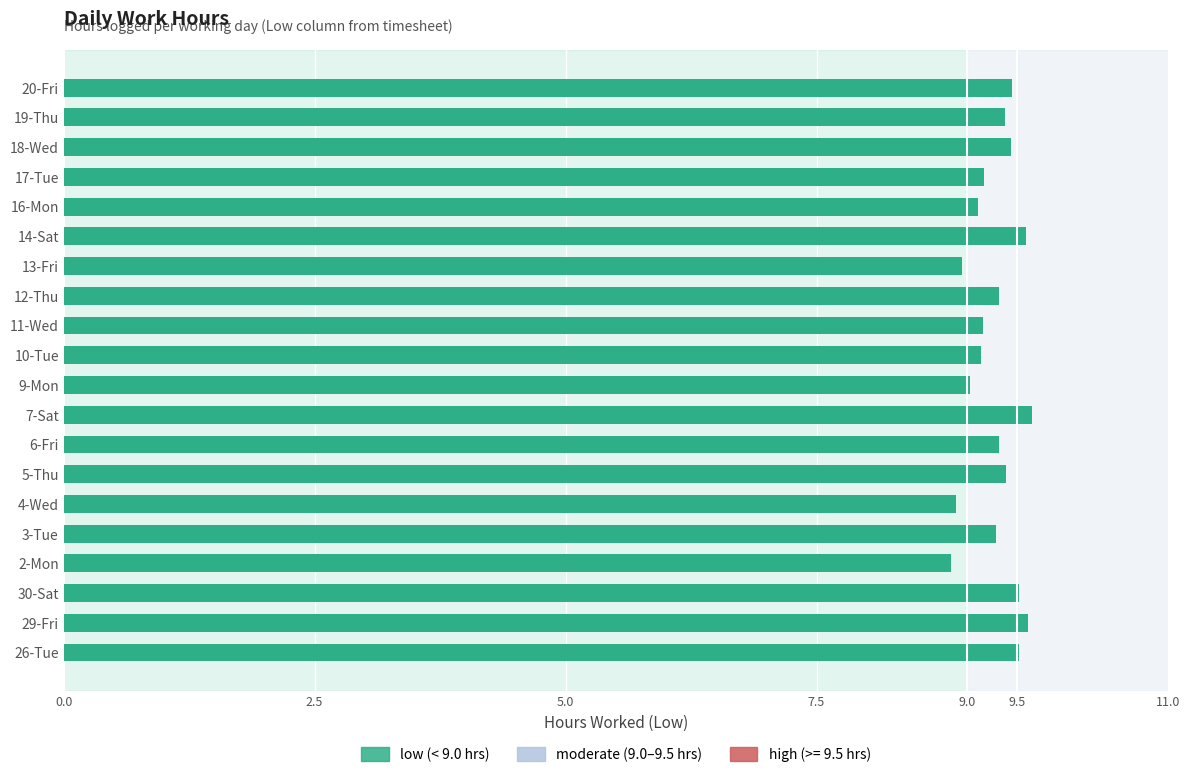

Is it true that the value at 30-Sat is 13.9?

False